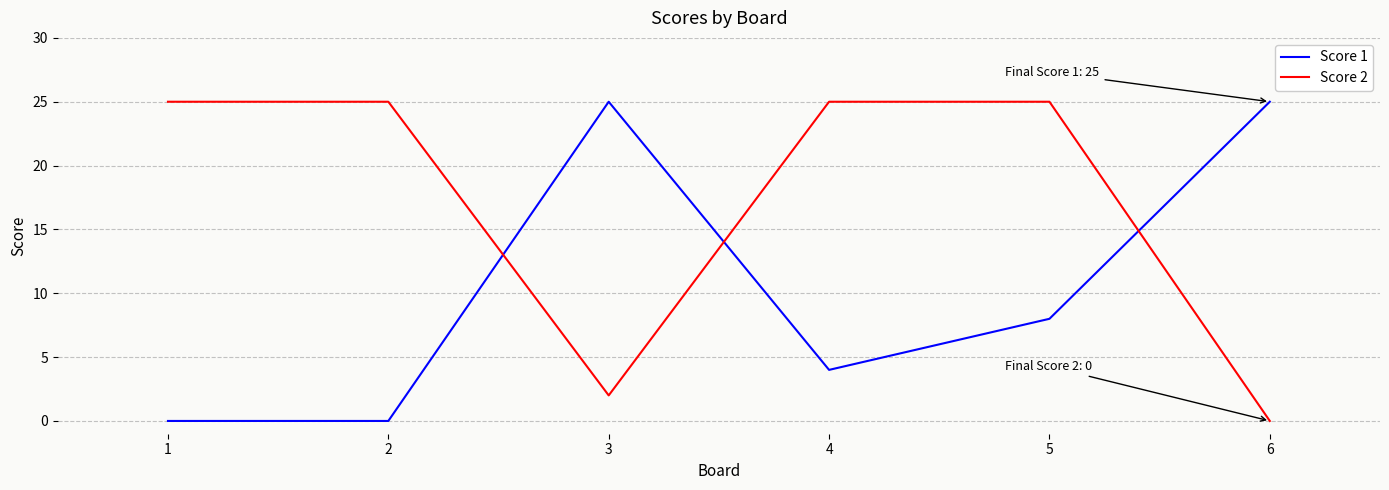

Which series has the largest total across all categories?

Score 2